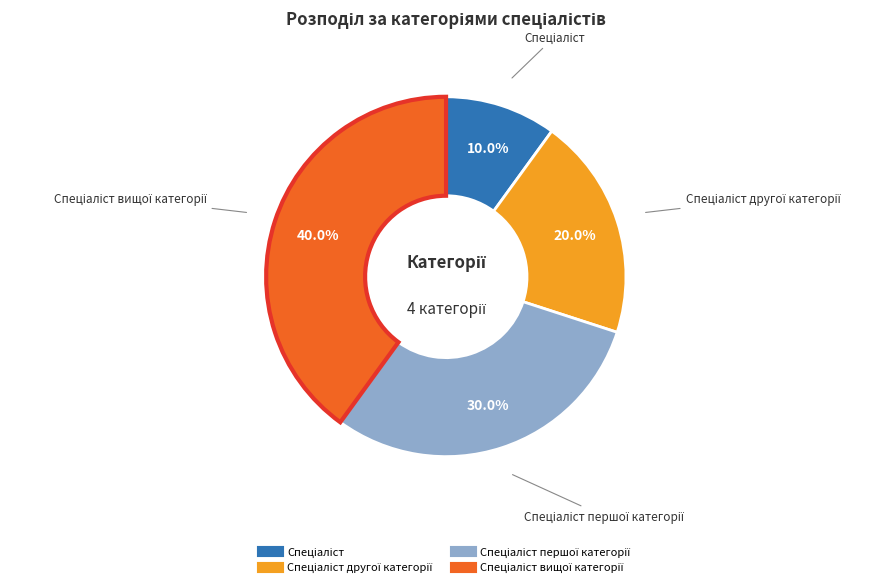

Does any single category account for the majority?

No